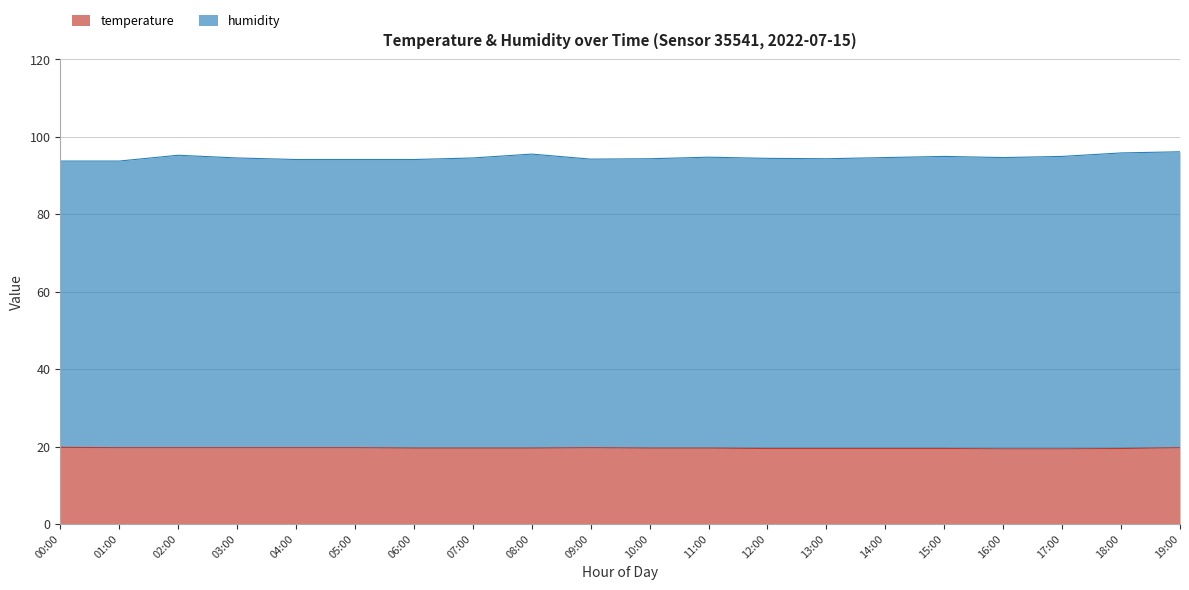

What value does the humidity series have at 12:00?

94.4